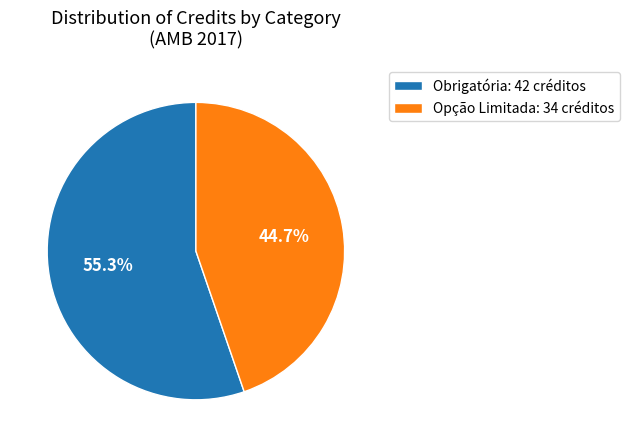

Combined, what portion of the pie is Opção Limitada: 34 créditos and Obrigatória: 42 créditos?

100.0%